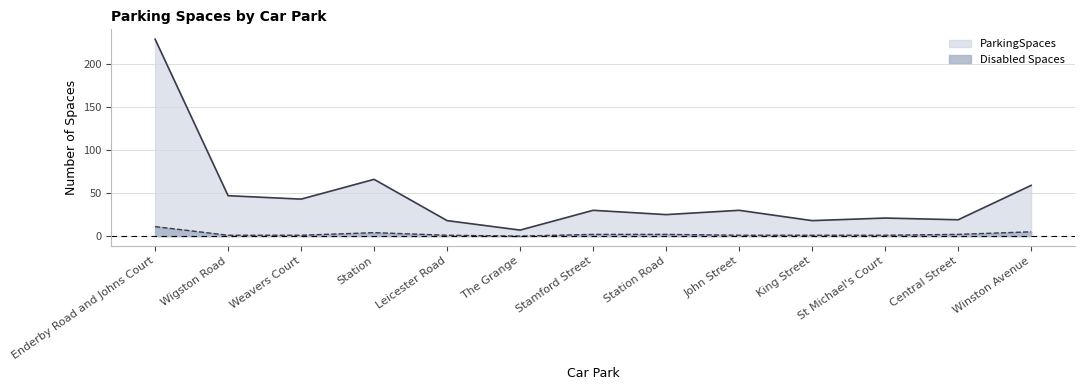

Which has a higher value, The Grange or John Street?

John Street